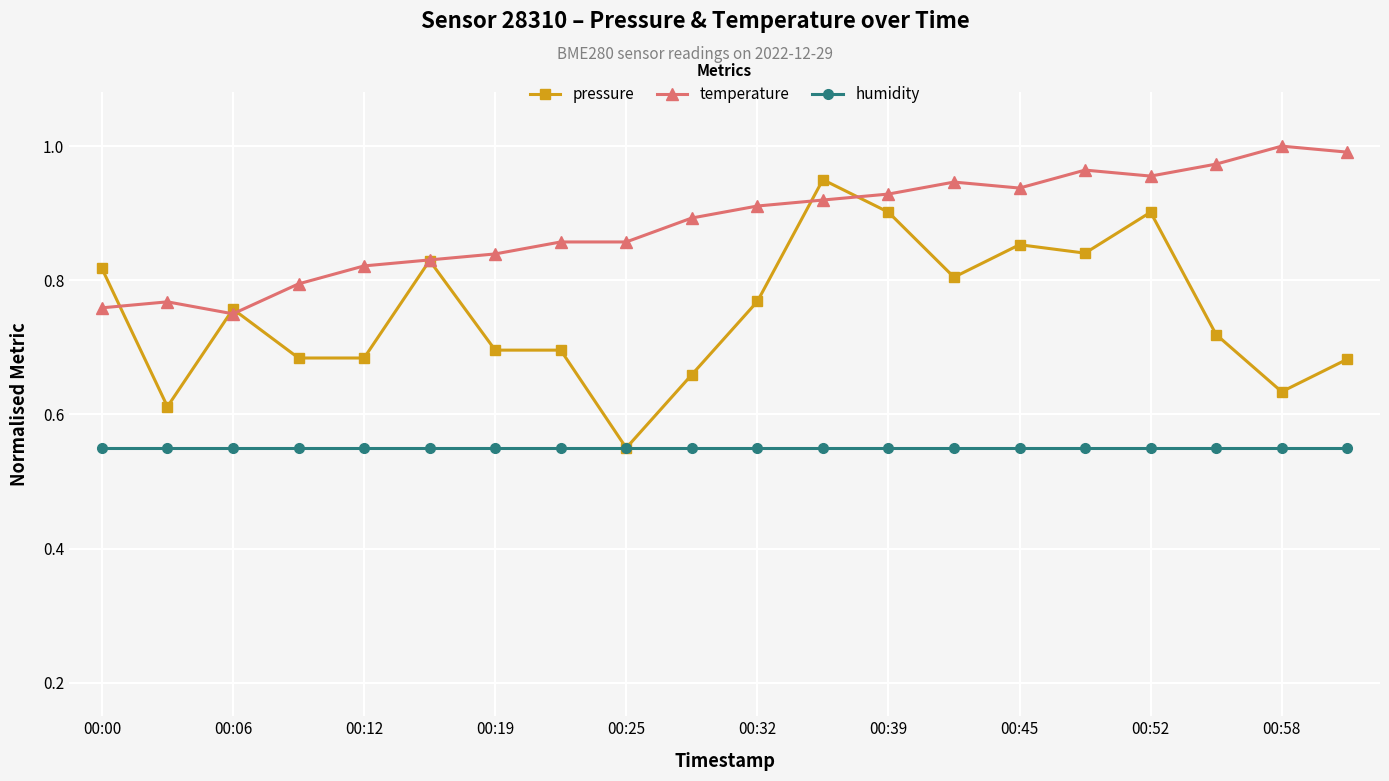

Which series has the widest spread of values?

pressure